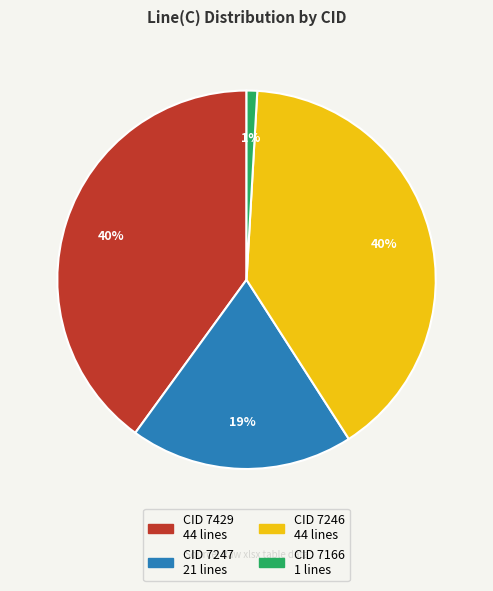

Is there any slice that represents more than half of the pie?

No